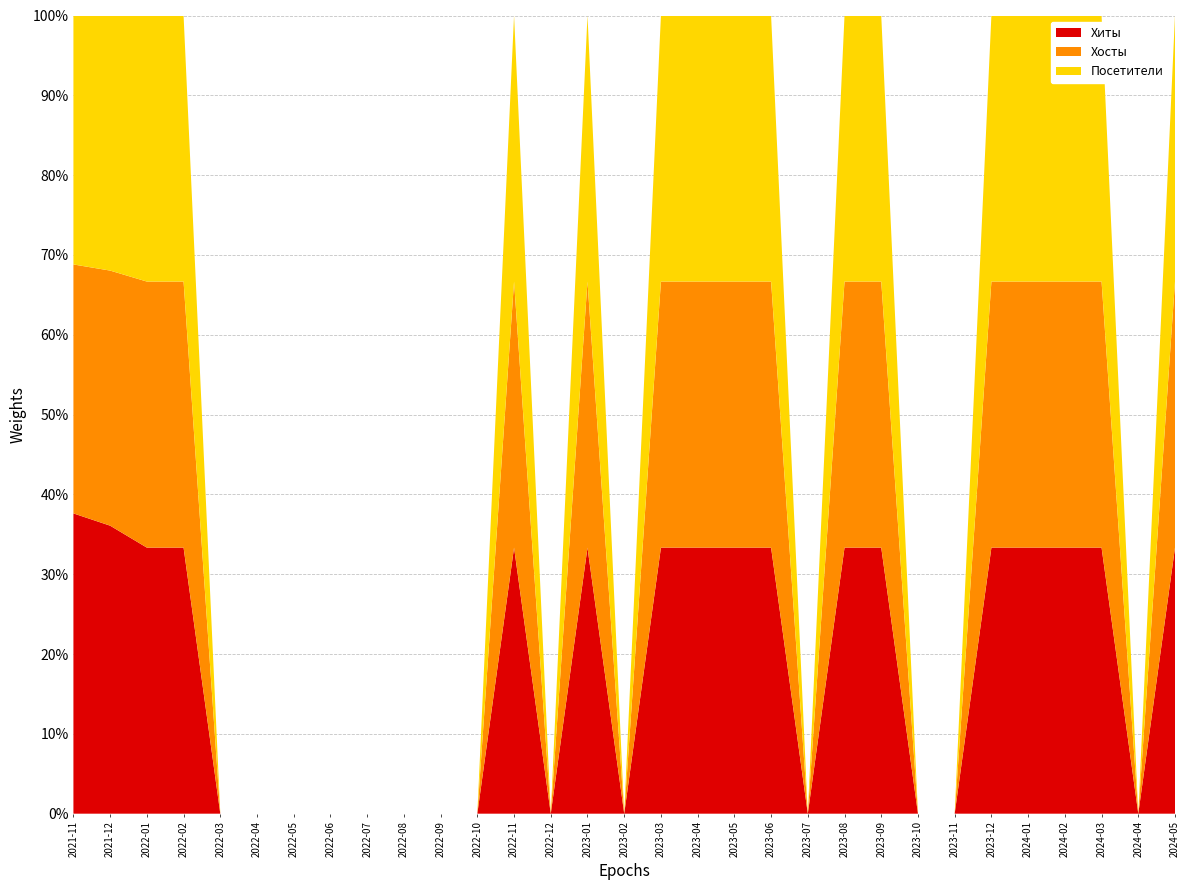

Reading left to right, what are all the values shown in this chart?

Хиты: 2021-11=117	2021-12=70	2022-01=3	2022-02=1	2022-03=0	2022-04=0	2022-05=0	2022-06=0	2022-07=0	2022-08=0	2022-09=0	2022-10=0	2022-11=2	2022-12=0	2023-01=1	2023-02=0	2023-03=3	2023-04=1	2023-05=3	2023-06=3	2023-07=0	2023-08=1	2023-09=1	2023-10=0	2023-11=0	2023-12=1	2024-01=1	2024-02=1	2024-03=1	2024-04=0	2024-05=1
Хосты: 2021-11=97	2021-12=62	2022-01=3	2022-02=1	2022-03=0	2022-04=0	2022-05=0	2022-06=0	2022-07=0	2022-08=0	2022-09=0	2022-10=0	2022-11=2	2022-12=0	2023-01=1	2023-02=0	2023-03=3	2023-04=1	2023-05=3	2023-06=3	2023-07=0	2023-08=1	2023-09=1	2023-10=0	2023-11=0	2023-12=1	2024-01=1	2024-02=1	2024-03=1	2024-04=0	2024-05=1
Посетители: 2021-11=97	2021-12=62	2022-01=3	2022-02=1	2022-03=0	2022-04=0	2022-05=0	2022-06=0	2022-07=0	2022-08=0	2022-09=0	2022-10=0	2022-11=2	2022-12=0	2023-01=1	2023-02=0	2023-03=3	2023-04=1	2023-05=3	2023-06=3	2023-07=0	2023-08=1	2023-09=1	2023-10=0	2023-11=0	2023-12=1	2024-01=1	2024-02=1	2024-03=1	2024-04=0	2024-05=1